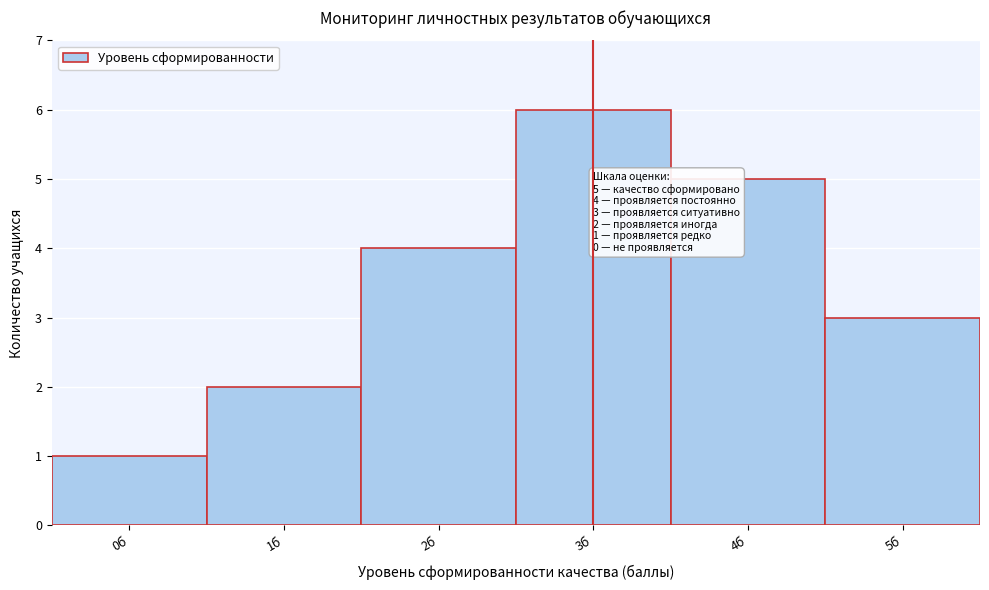

Over which range of the x-axis is the bar tallest?

2.5 to 3.5